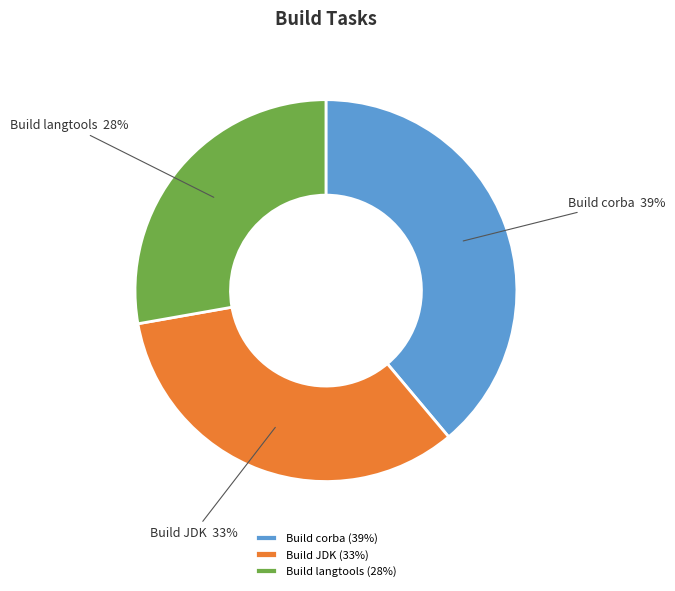

To the nearest percent, what percentage of the pie is Build langtools?

28%